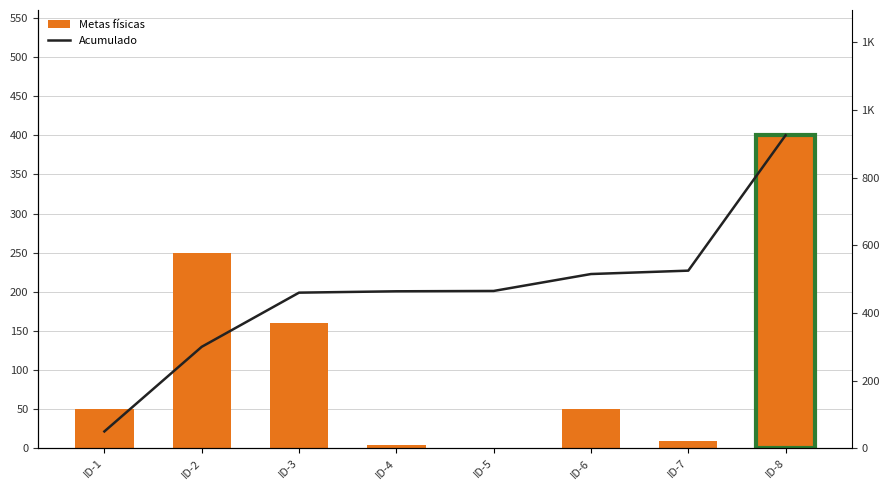

At which category is the sum across all series the highest?

ID-8